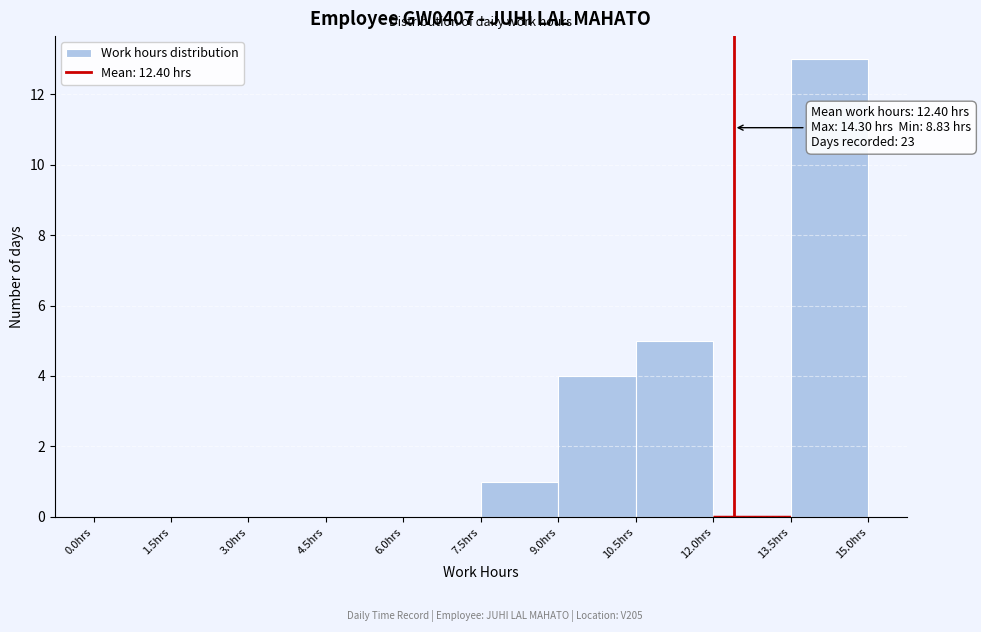

Which range on the x-axis has the tallest bar?

13.5 to 15.0